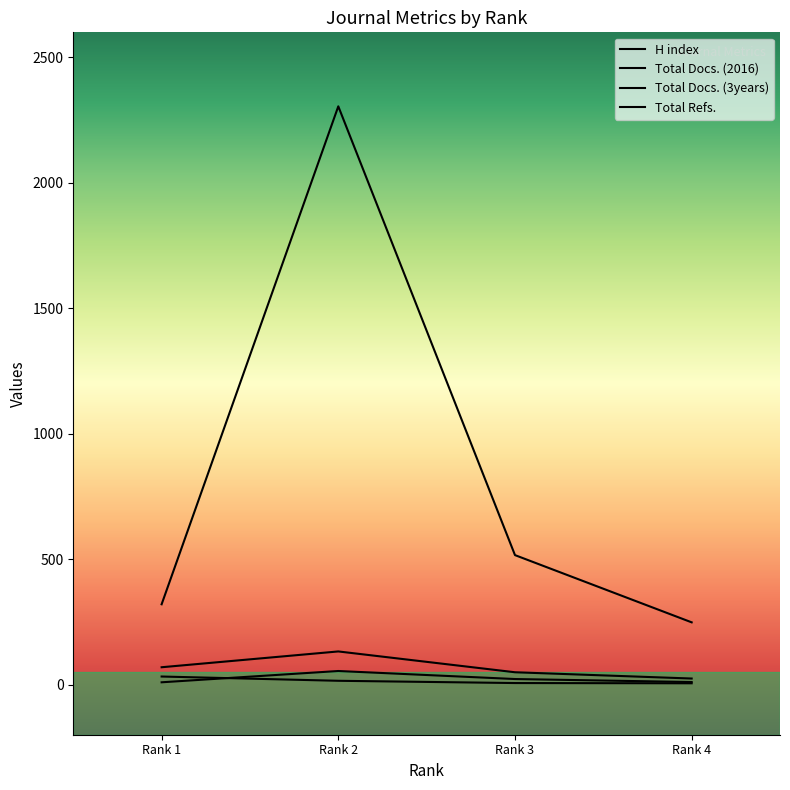

How many data points in H index are less than 15?

2